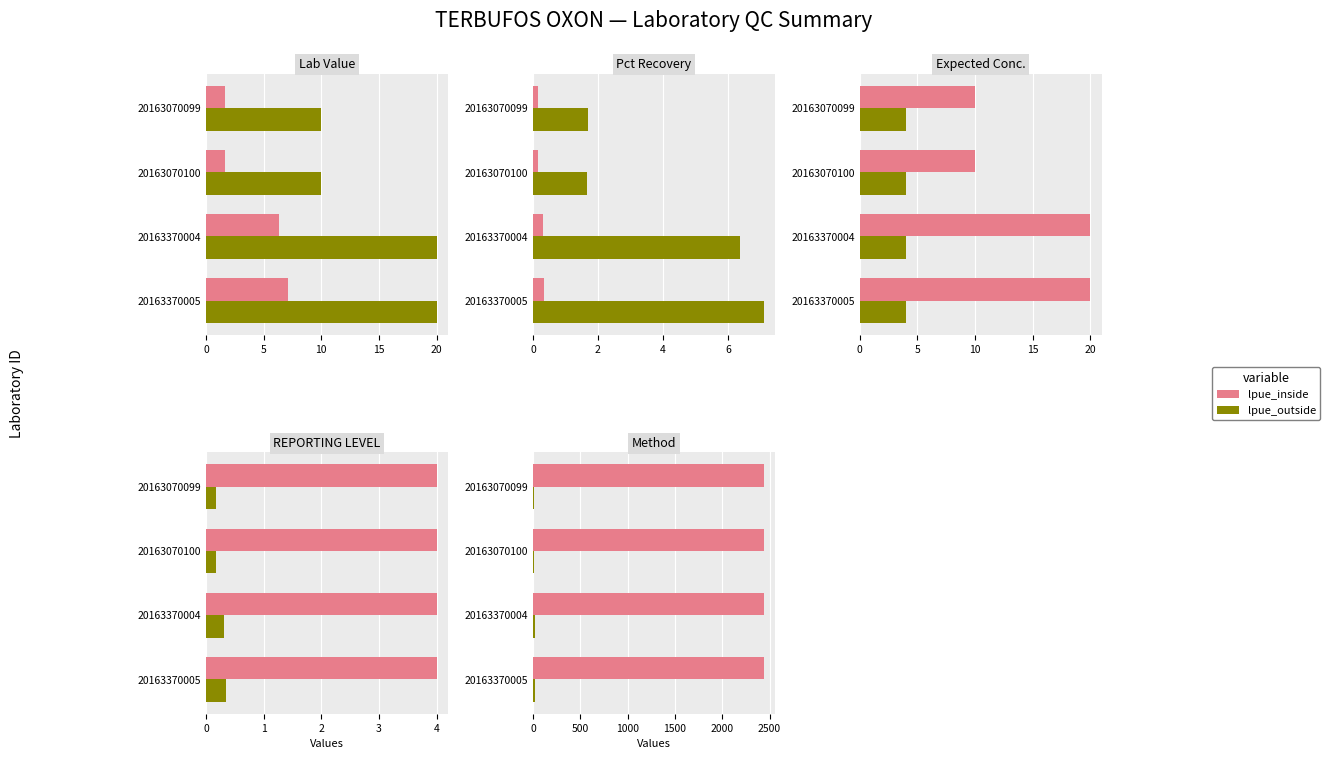

How many groups of bars are there?

4